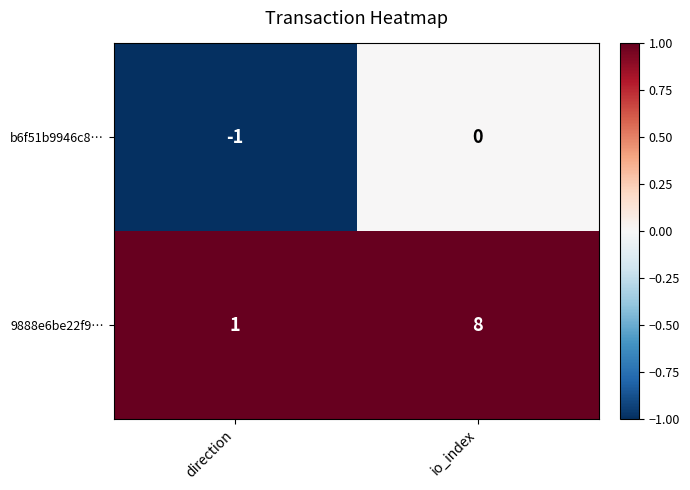

Which series has the largest total across all categories?

9888e6be22f9…